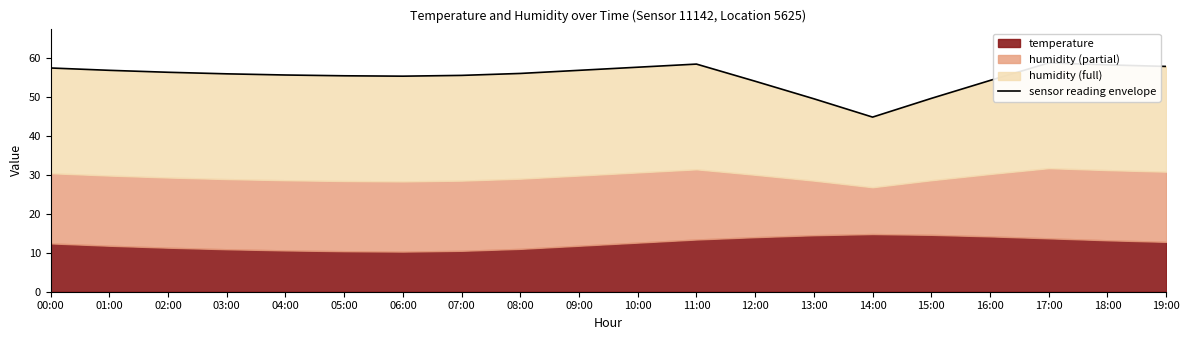

Reading left to right, extract all data points from this chart.

57.4	56.8	56.3	55.9	55.6	55.4	55.3	55.5	56.0	56.8	57.6	58.4	54.0	49.5	44.8	49.6	54.2	58.7	58.2	57.8